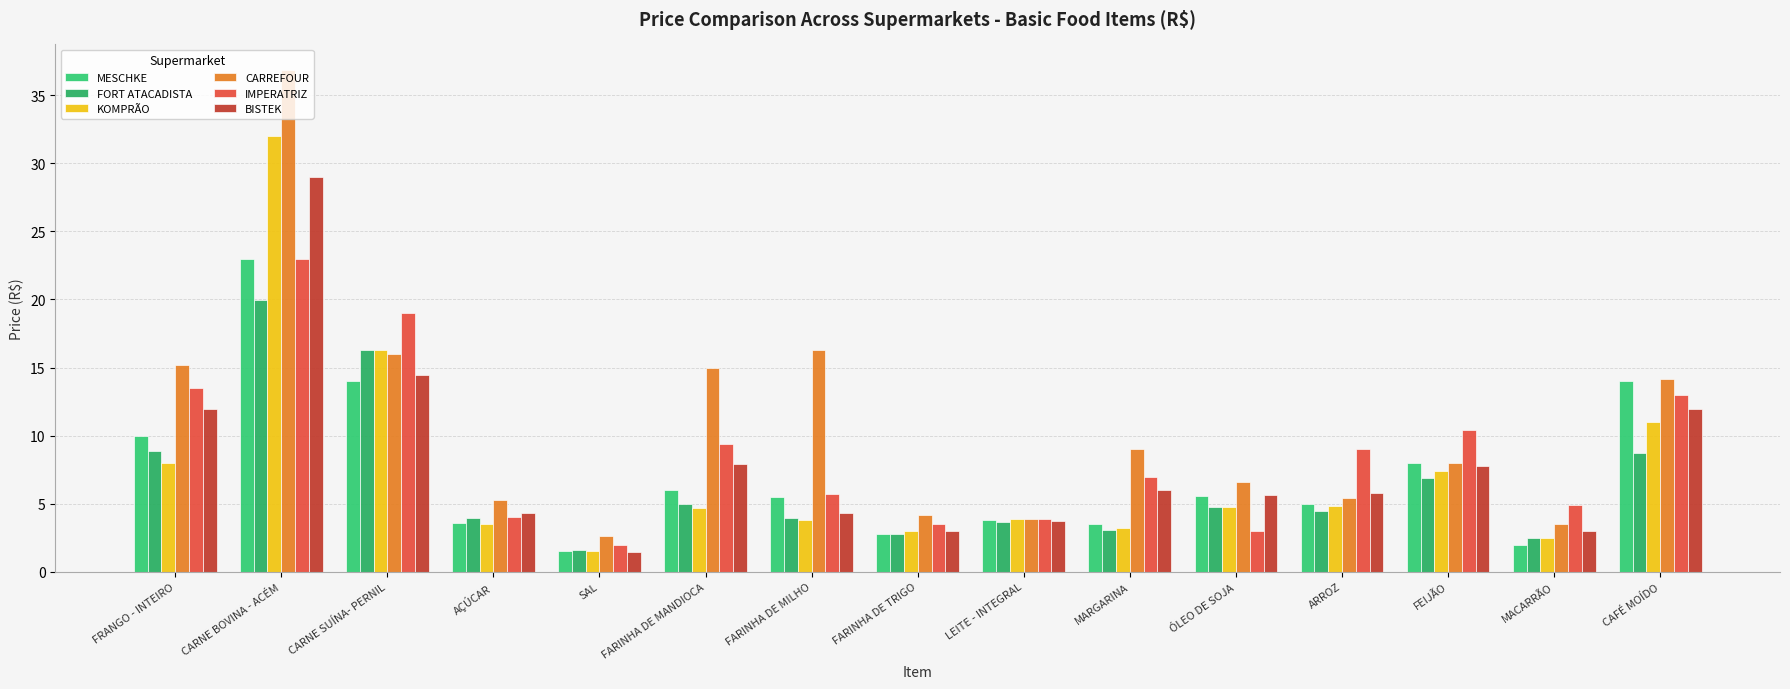

Reading left to right, list all the values displayed in this chart.

MESCHKE: 10.0	23.0	14.0	3.6	1.5	6.0	5.5	2.8	3.8	3.5	5.6	5.0	8.0	2.0	14.0
FORT ATACADISTA: 8.8	20.0	16.3	4.0	1.6	5.0	4.0	2.8	3.7	3.1	4.8	4.5	6.9	2.5	8.7
KOMPRÃO: 8.0	32.0	16.3	3.5	1.5	4.7	3.8	3.0	3.9	3.2	4.8	4.8	7.4	2.5	11.0
CARREFOUR: 15.2	36.9	16.0	5.3	2.6	15.0	16.3	4.2	3.9	9.0	6.6	5.4	8.0	3.5	14.2
IMPERATRIZ: 13.5	23.0	19.0	4.0	2.0	9.4	5.7	3.5	3.9	7.0	3.0	9.0	10.4	4.9	13.0
BISTEK: 12.0	29.0	14.5	4.3	1.5	7.9	4.3	3.0	3.7	6.0	5.7	5.8	7.8	3.0	12.0